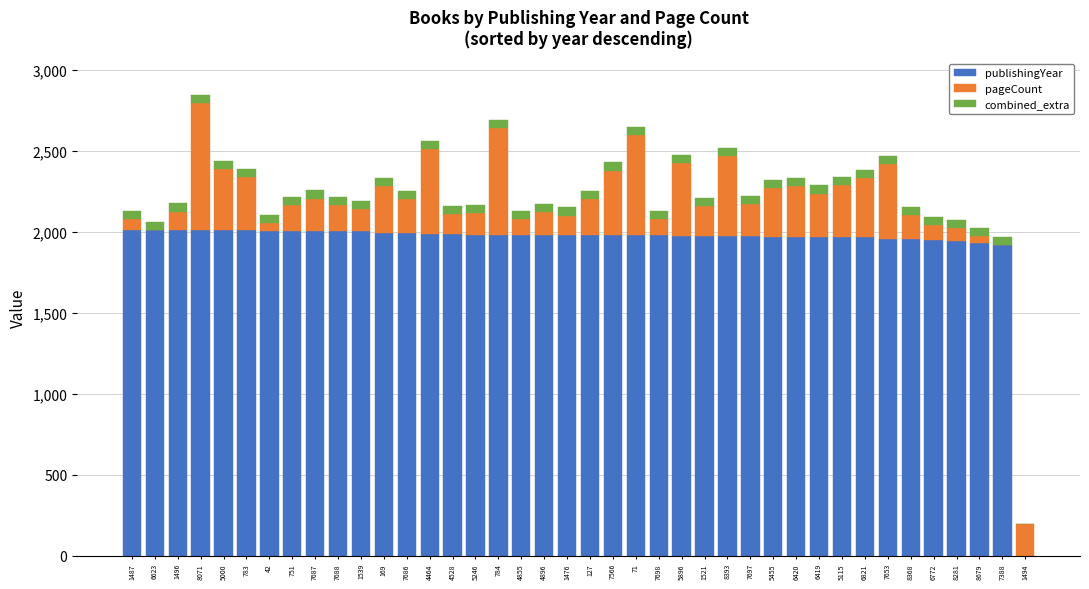

True or false: publishingYear has a value of 2760 at 7566.

False